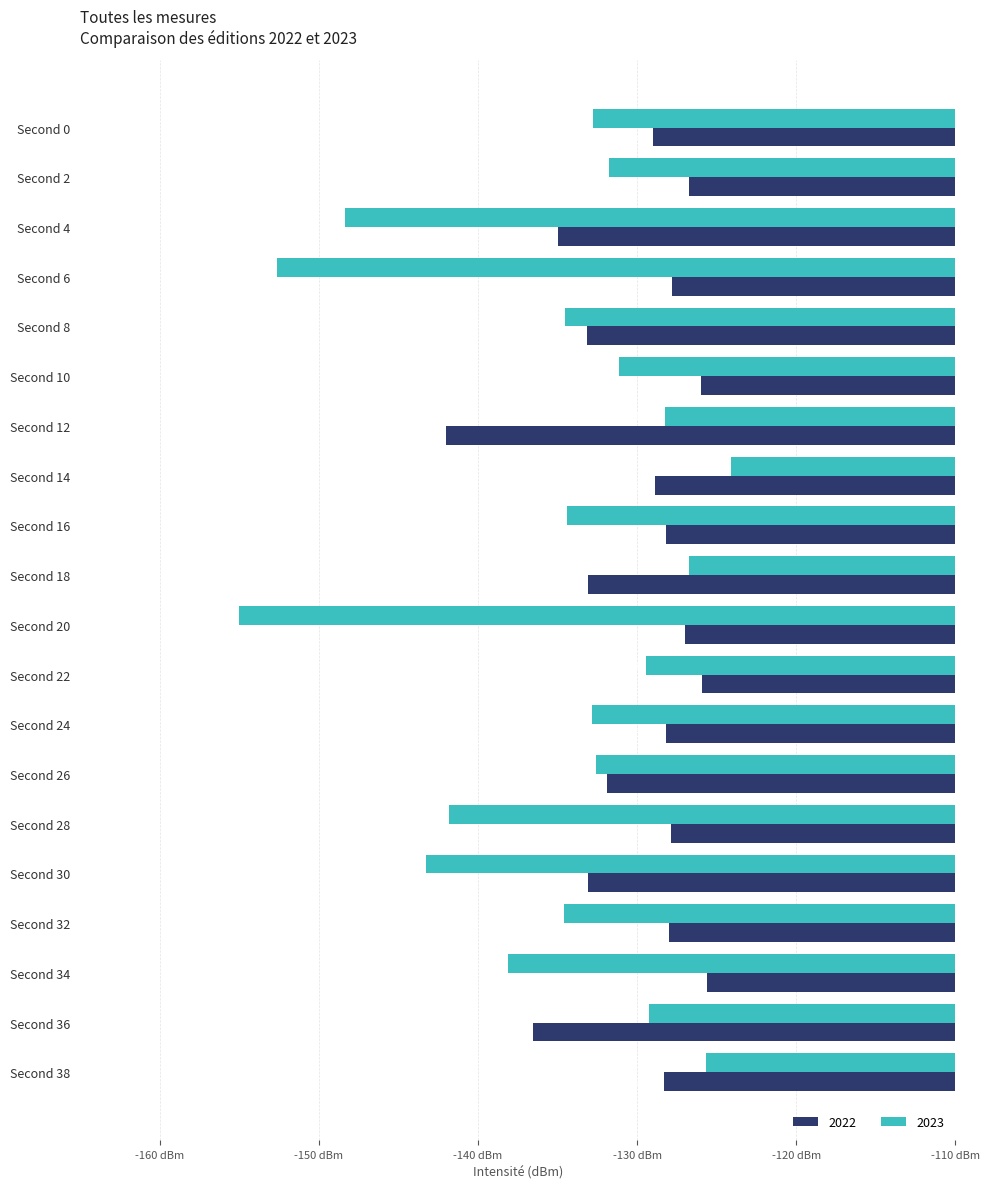

True or false: 2022 has a value of -88.3 at Second 32.

False